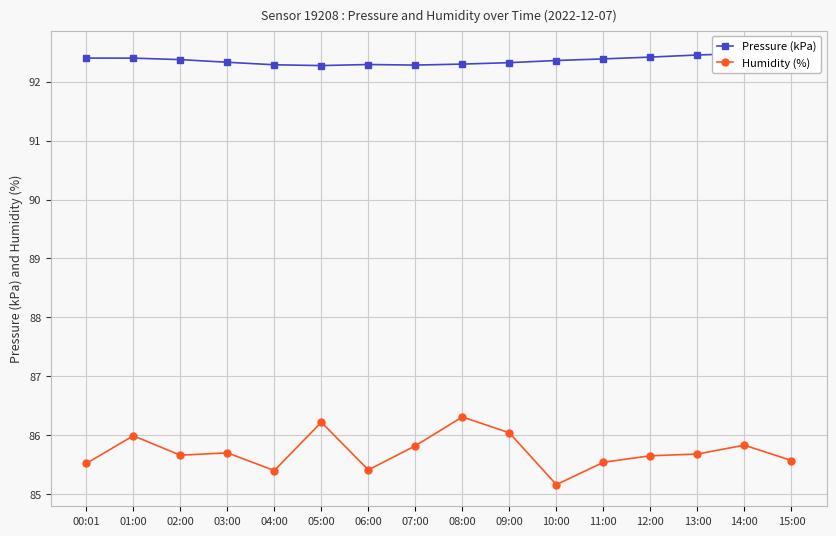

The value of Humidity (%) at 12:00 is 85.7. True or false?

True